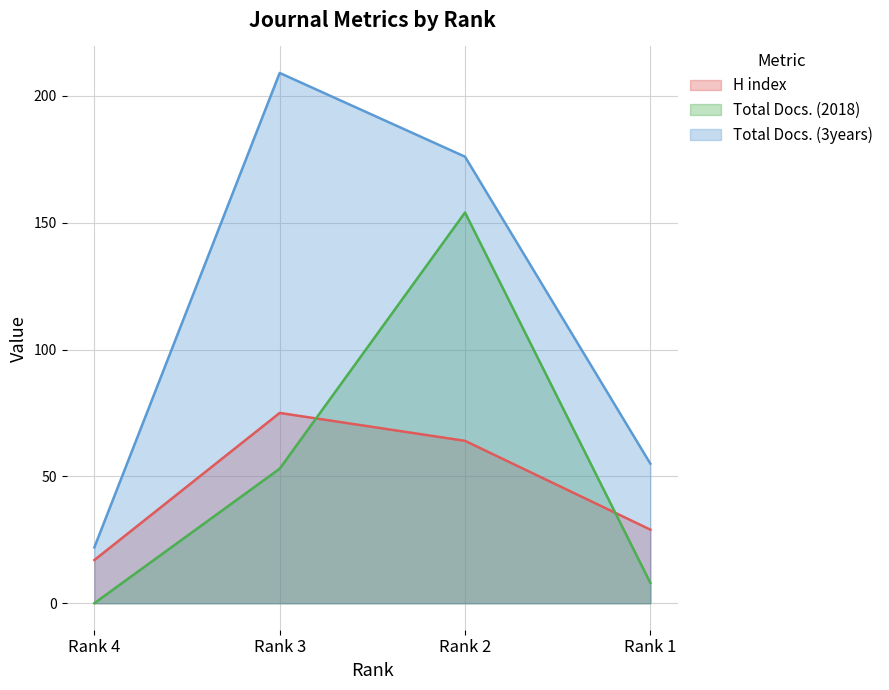

What is the difference between the maximum and minimum values in the H index series?

58